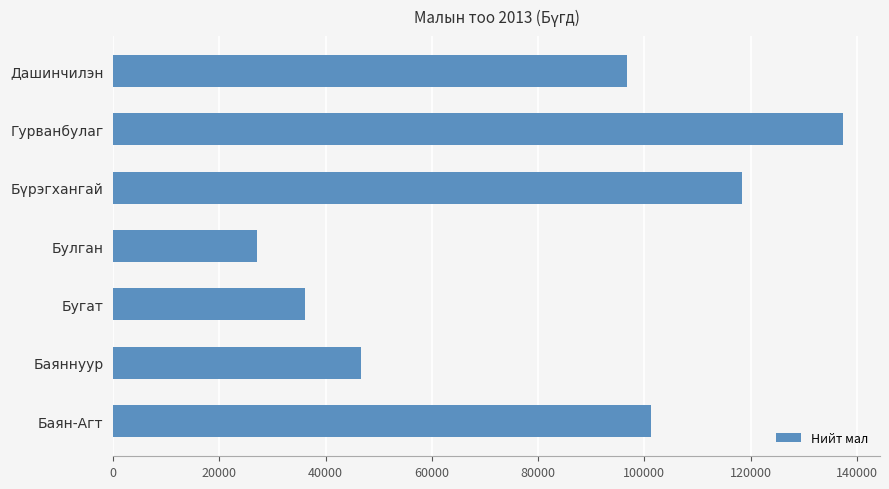

What is the change in value from Баяннуур to Дашинчилэн?

+50071